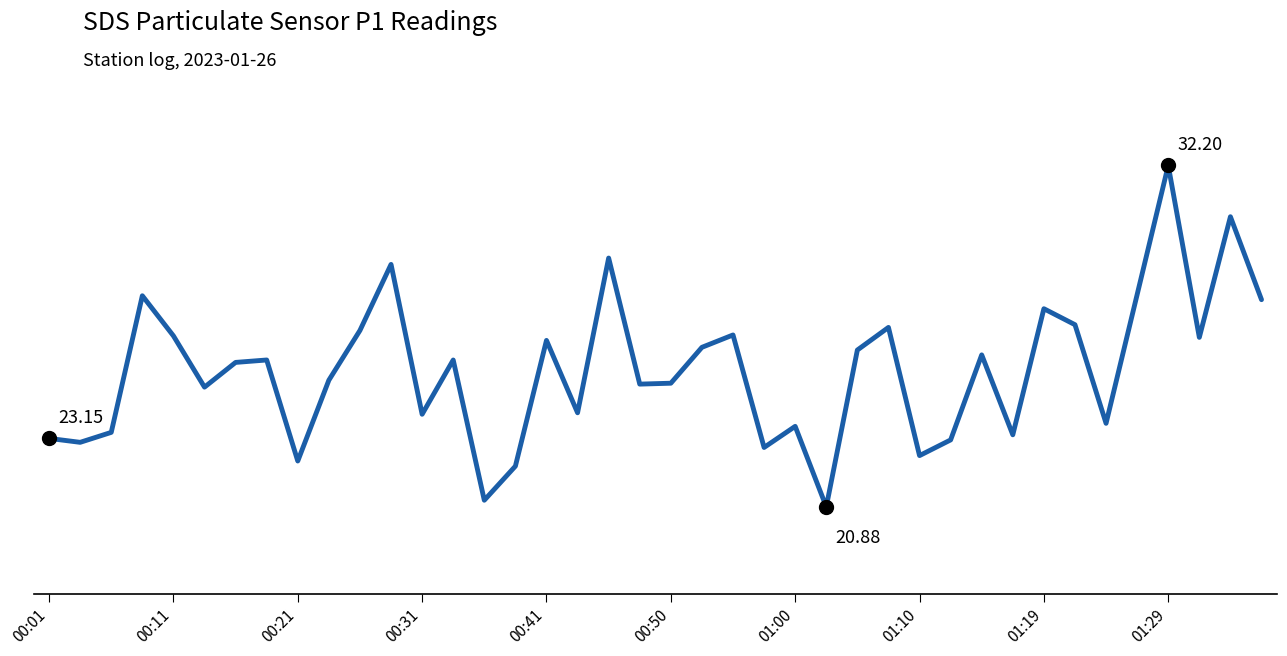

Is this an area chart (filled region under the line)?

No